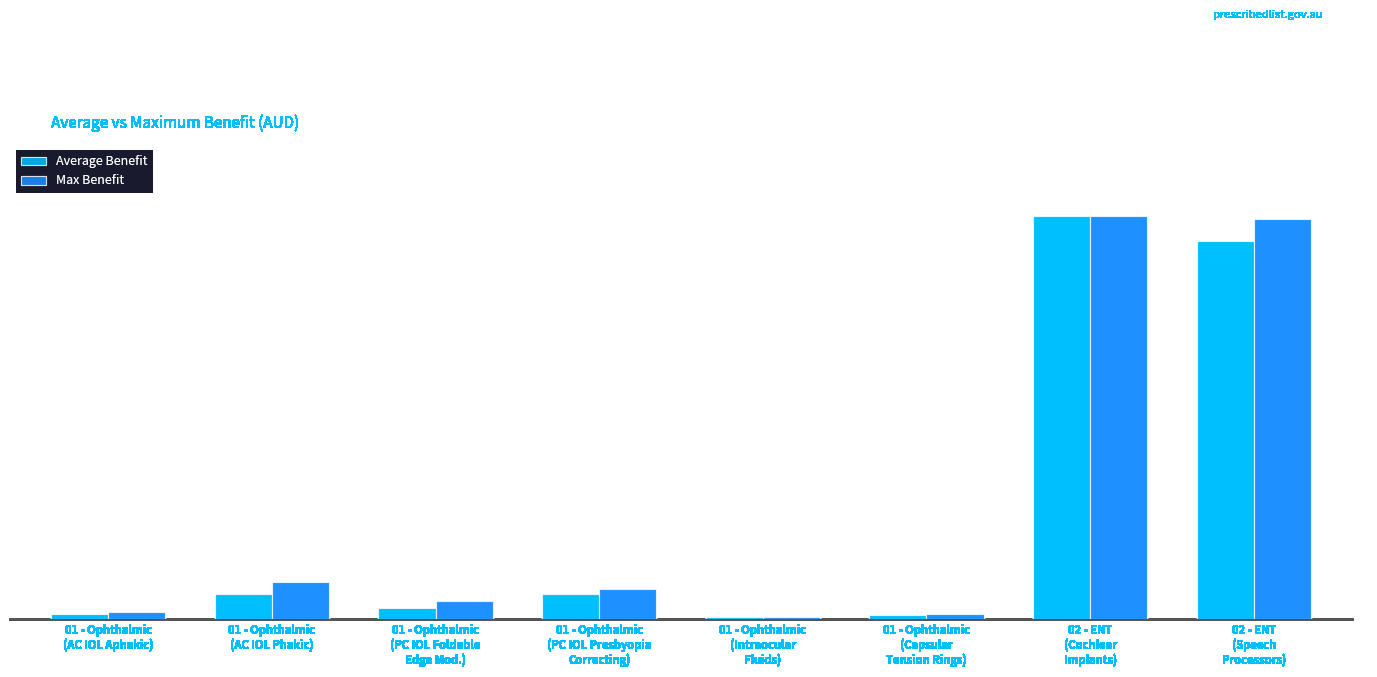

What is the sum of all Average Benefit values?

27283